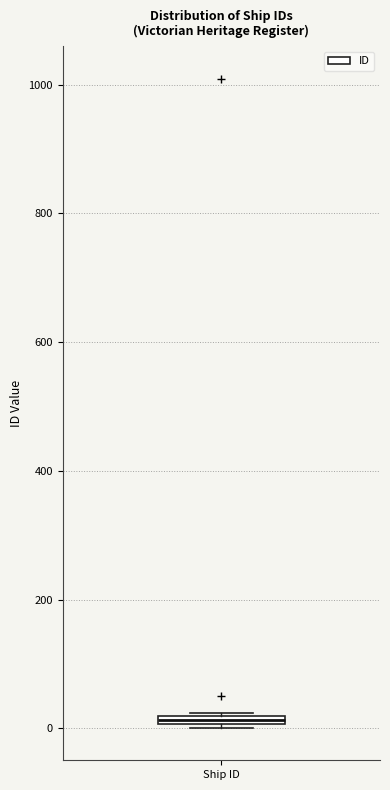

Where is the lower edge of the box for Ship ID on the y-axis? The values are not printed on the chart, so give them approximately, as read against the axis.

0